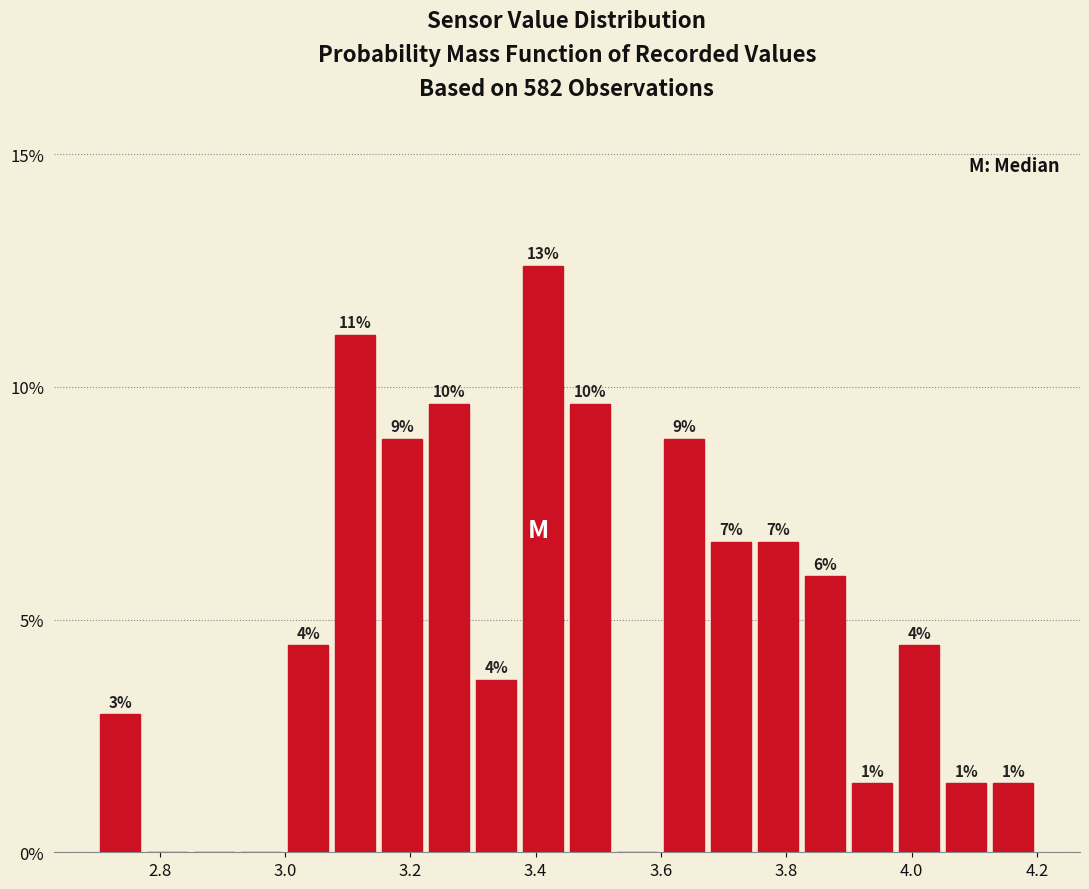

Read against the x-axis, roughly where is the centre of the tallest bar?

3.42